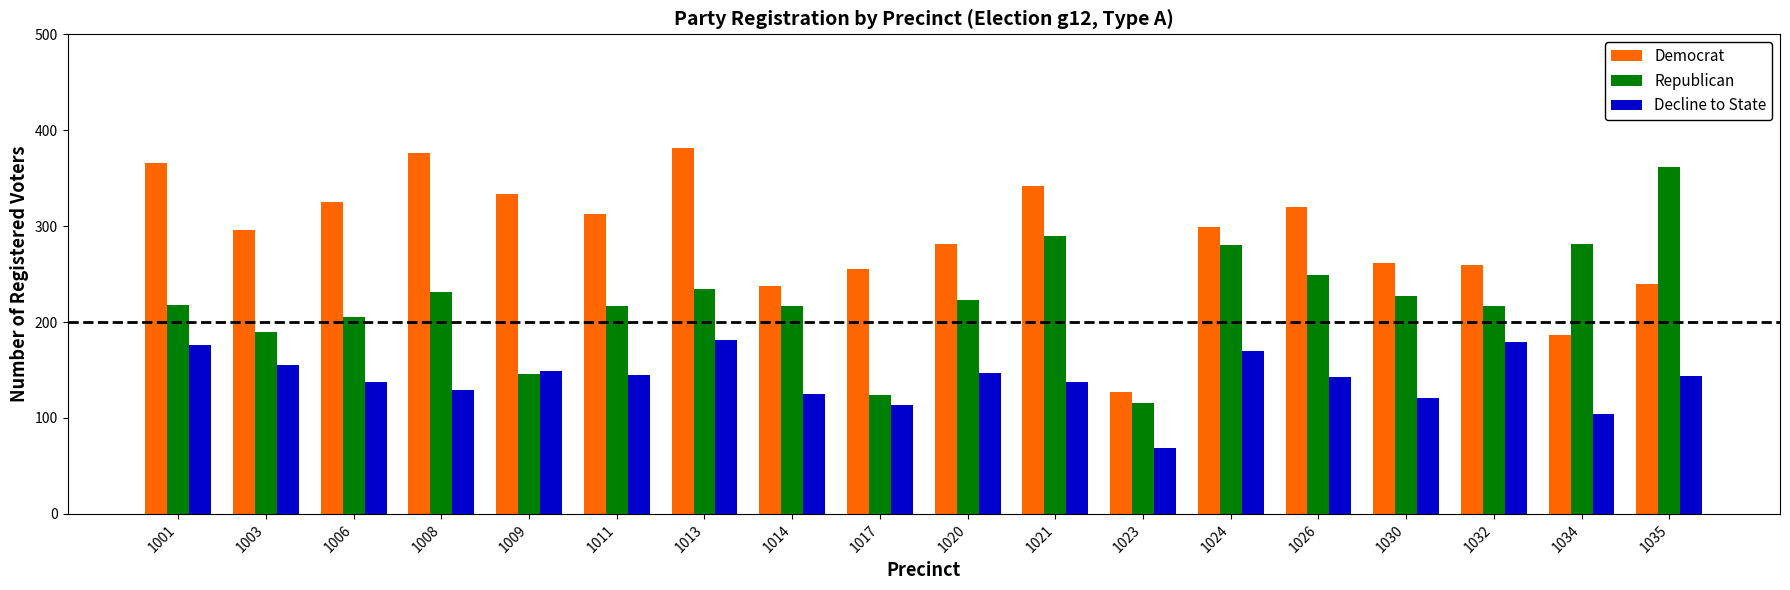

What value does the Republican series have at 1023, to the nearest 10?

120